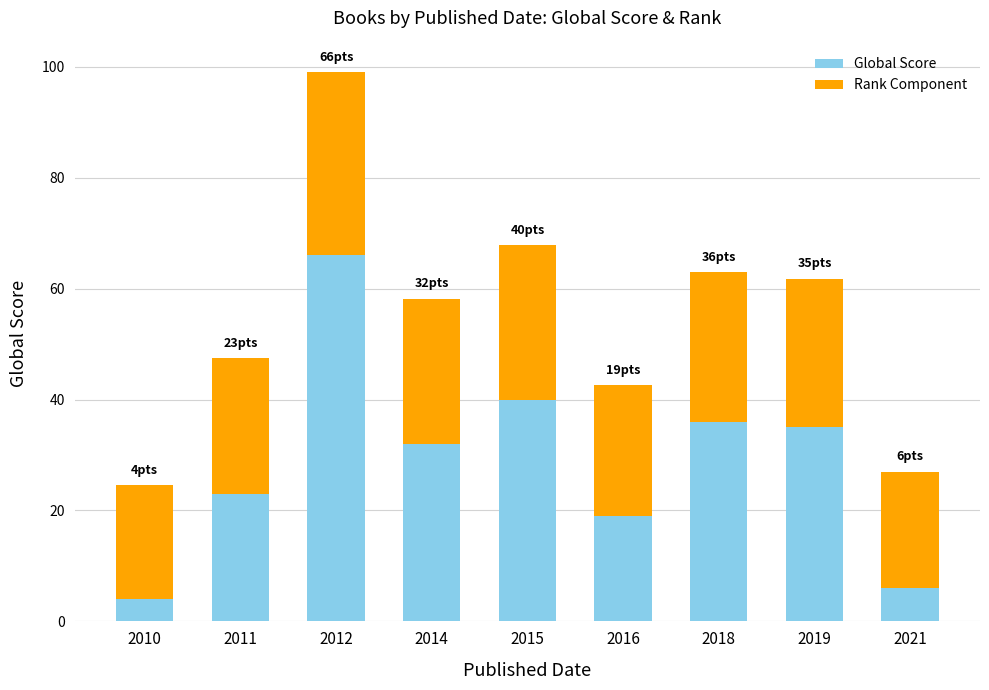

True or false: Global Score has a value of 32.0 at 2011.

False